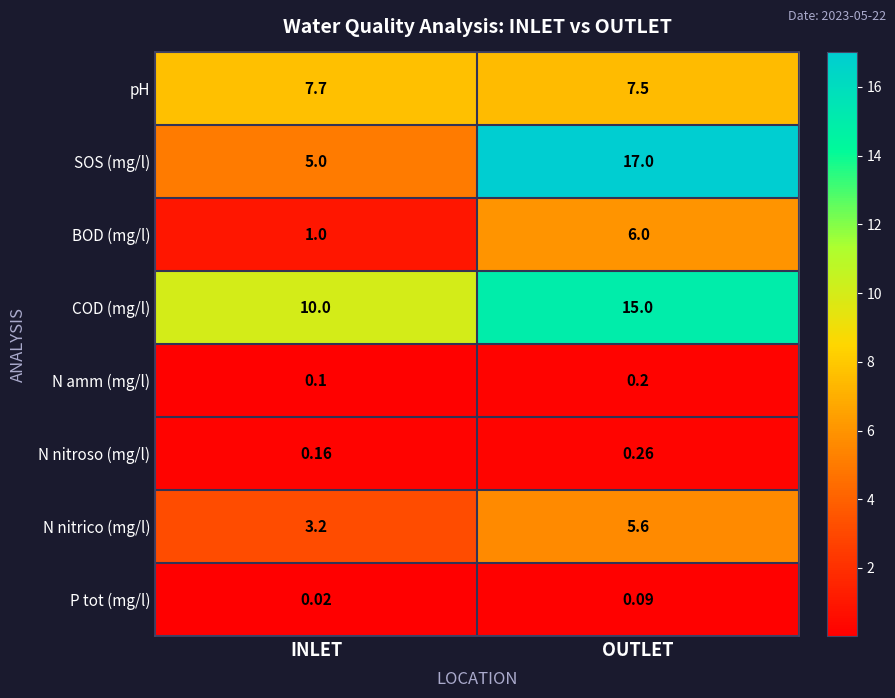

At which category is the sum across all series the highest?

OUTLET